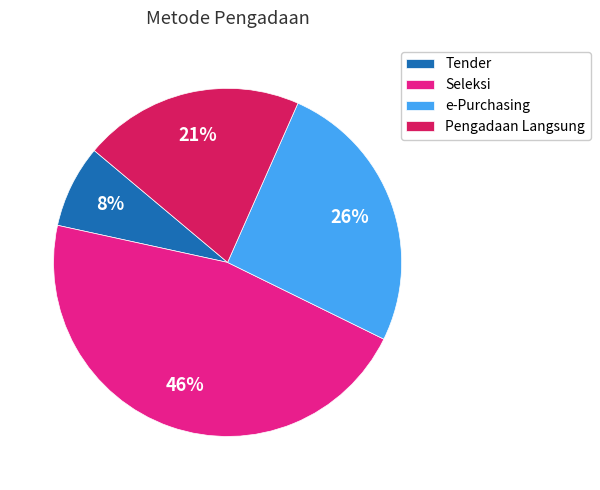

Is there any slice that represents more than half of the pie?

No